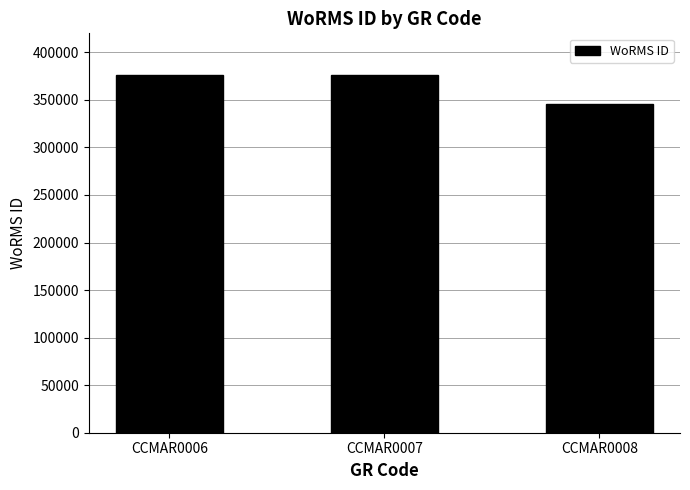

The chart shows a value of 376359 at CCMAR0006. True or false?

True